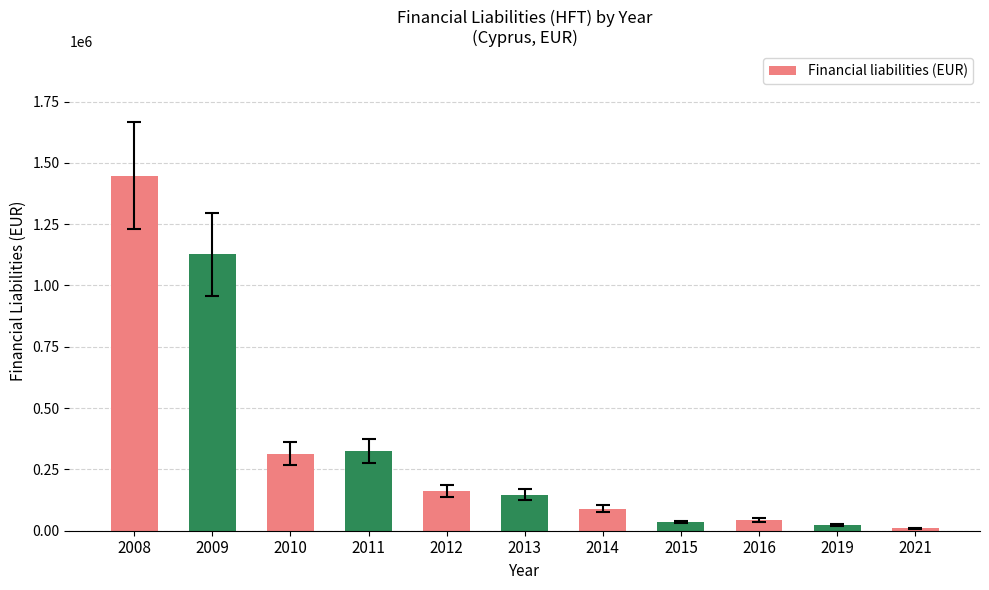

What is the difference between the values at 2009 and 2008?

320453.0